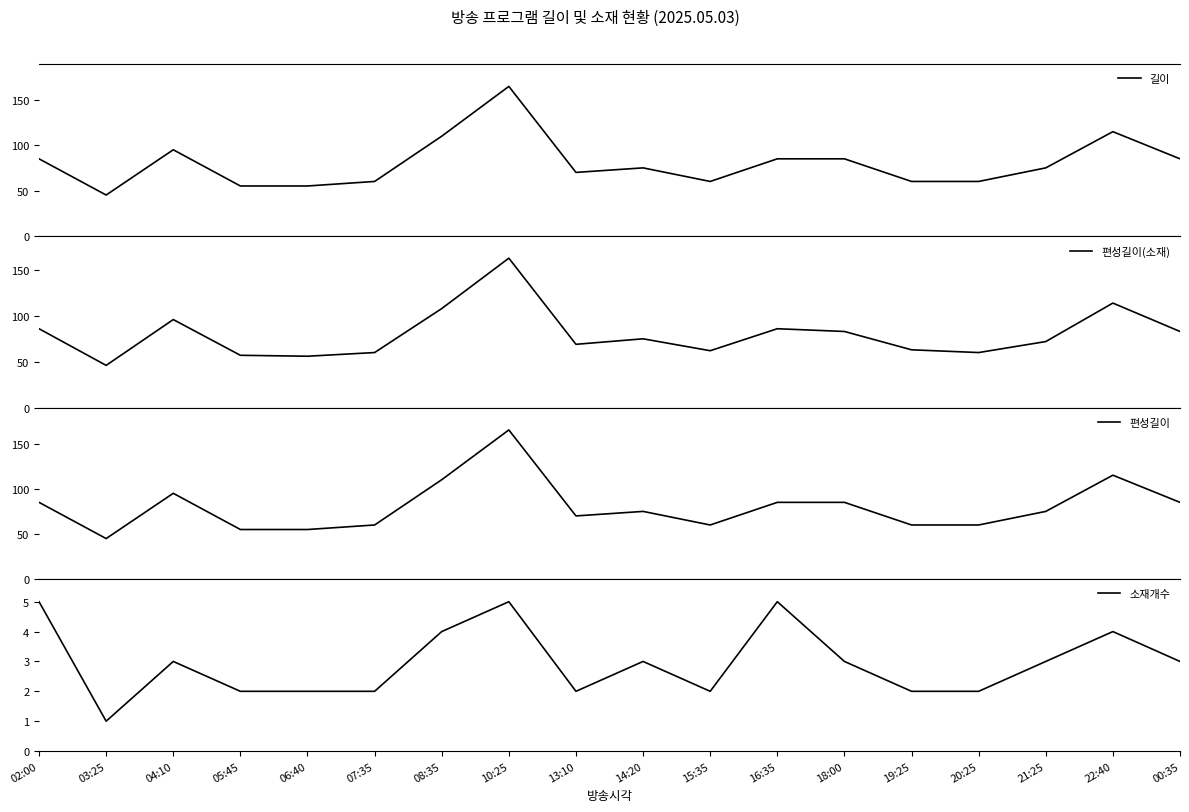

What are all the series names shown in the legend?

길이, 편성길이(소재), 편성길이, 소재개수